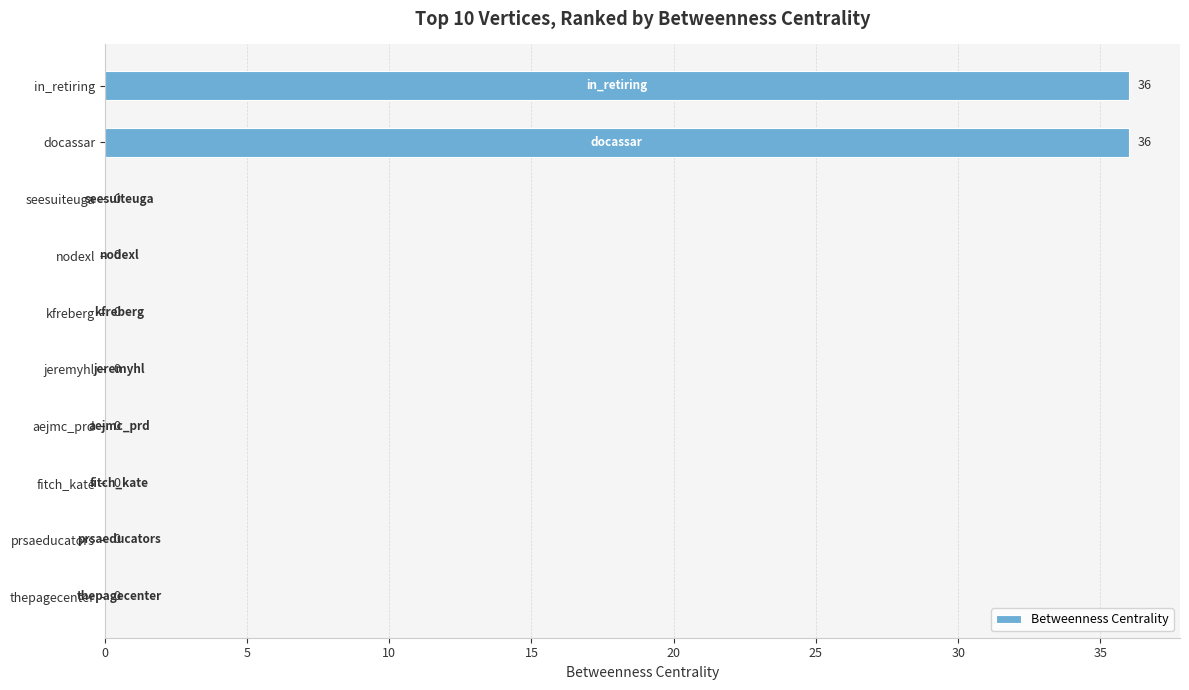

The value at in_retiring is 16. True or false?

False